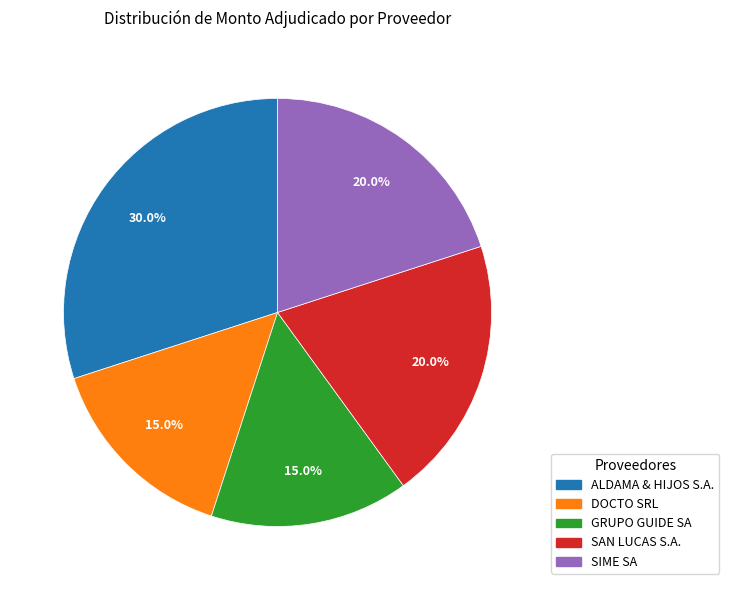

How many slices are in this pie chart?

5